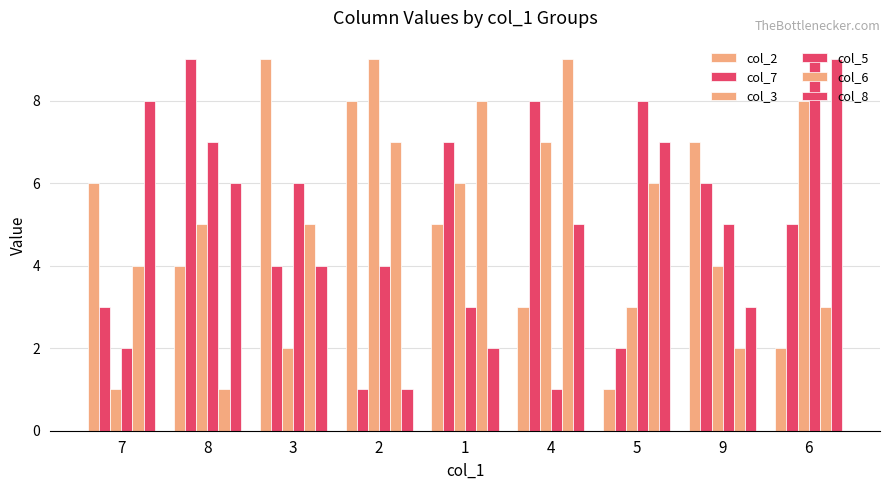

Reading left to right, list all the values displayed in this chart.

col_2: 6	4	9	8	5	3	1	7	2
col_7: 3	9	4	1	7	8	2	6	5
col_3: 1	5	2	9	6	7	3	4	8
col_5: 2	7	6	4	3	1	8	5	9
col_6: 4	1	5	7	8	9	6	2	3
col_8: 8	6	4	1	2	5	7	3	9